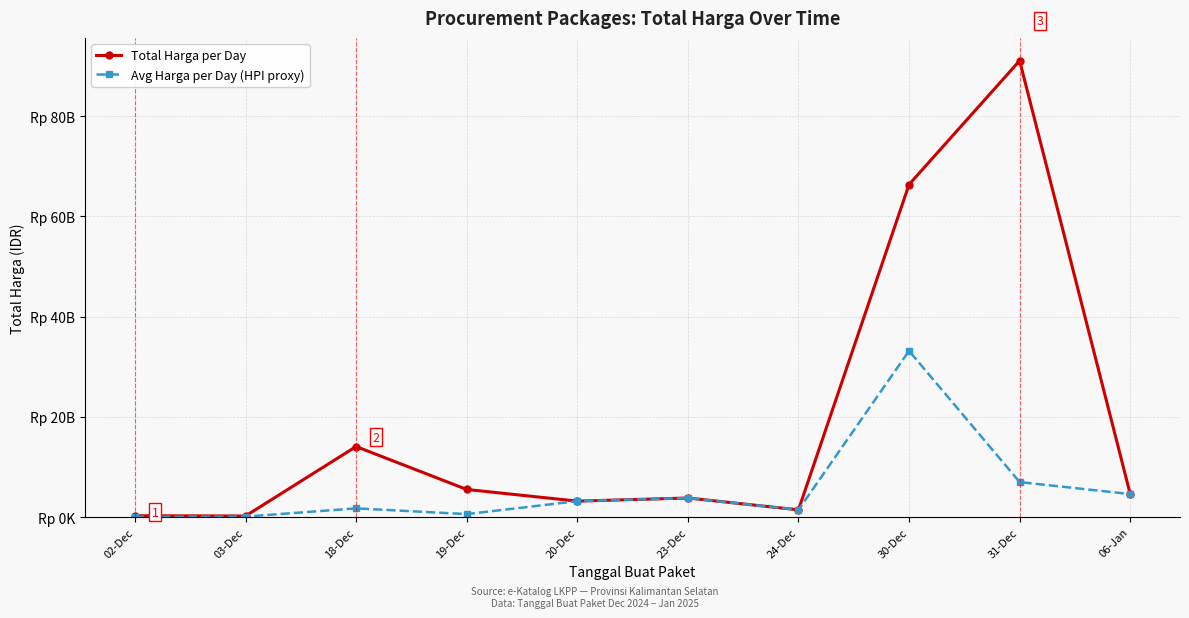

Reading right to left, extract all data points from this chart.

Total Harga per Day: 4613012370.0	91063973762.0	66361700800.0	1470600000.0	3827760000.0	3204000000.0	5534400000.0	14093798200.0	236184000.0	290400000.0
Avg Harga per Day (HPI proxy): 4613012370.0	7004921058.6	33180850400.0	1470600000.0	3827760000.0	3204000000.0	614933333.3	1761724775.0	118092000.0	96800000.0